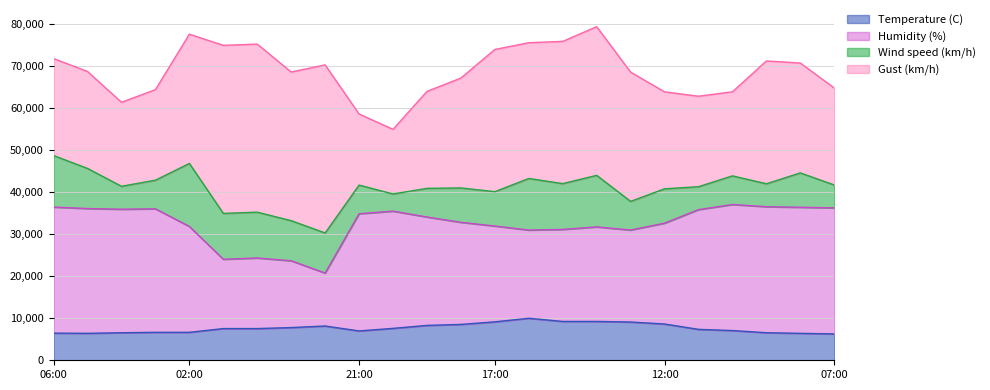

True or false: Temperature (C) has a value of 4347.7 at 20:00.

False